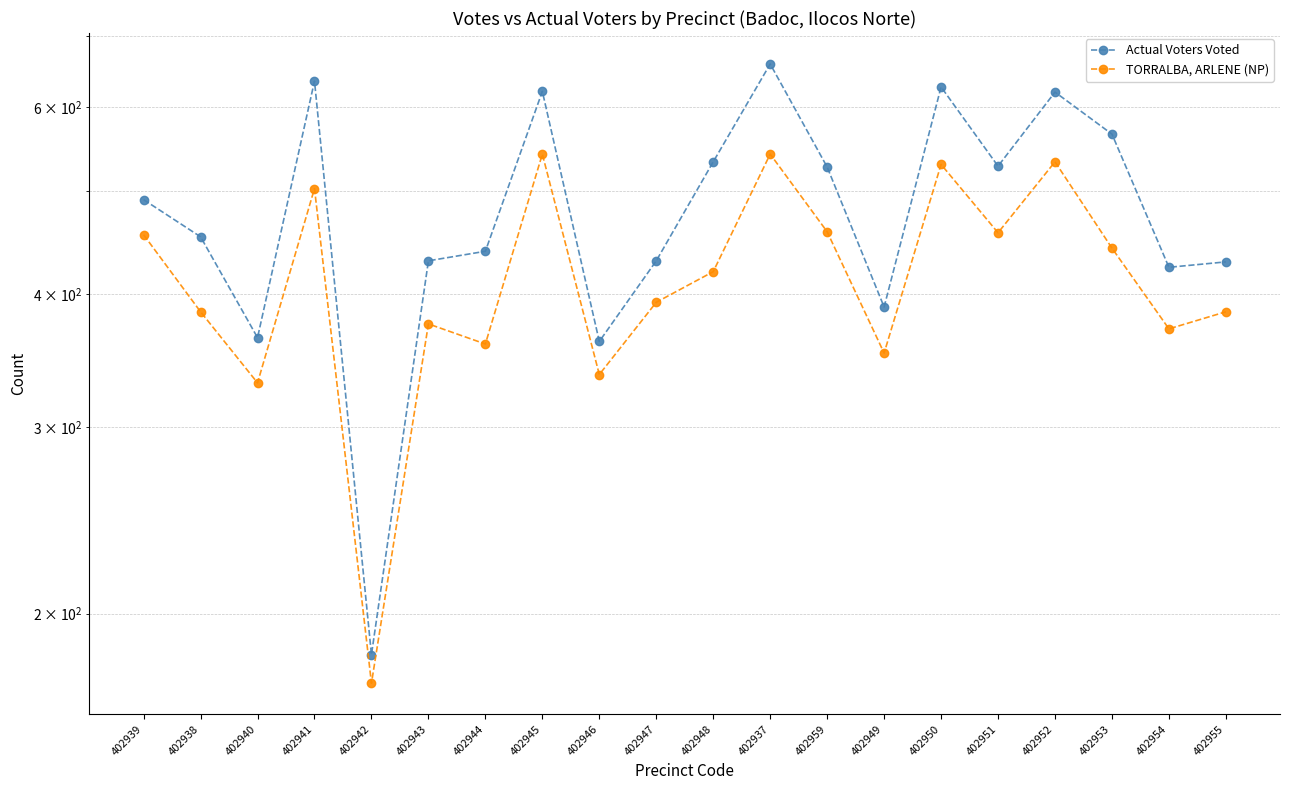

Reading left to right, extract all data points from this chart.

Actual Voters Voted: 402939=491	402938=453	402940=364	402941=635	402942=183	402943=430	402944=439	402945=621	402946=361	402947=430	402948=533	402937=659	402959=527	402949=389	402950=627	402951=528	402952=620	402953=566	402954=424	402955=429
TORRALBA, ARLENE (NP): 402939=455	402938=385	402940=330	402941=503	402942=172	402943=375	402944=359	402945=542	402946=336	402947=393	402948=420	402937=542	402959=458	402949=352	402950=530	402951=457	402952=533	402953=442	402954=371	402955=385